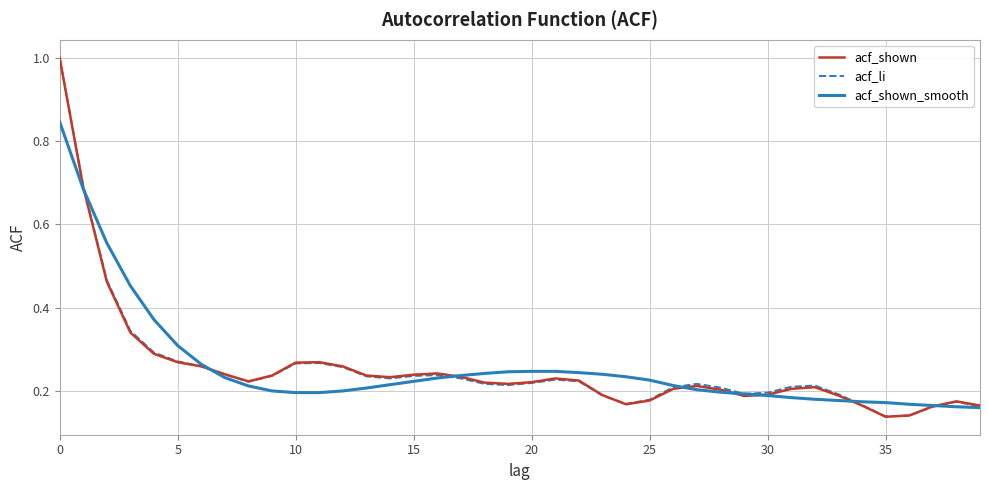

Which series has the largest range (max minus min)?

acf_shown